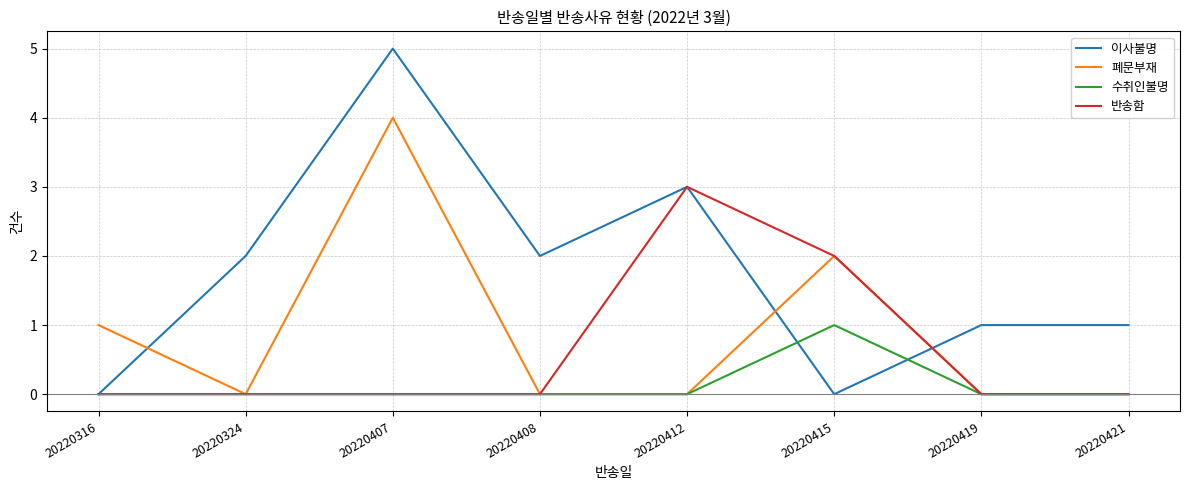

At which label does 폐문부재 reach its peak?

20220407